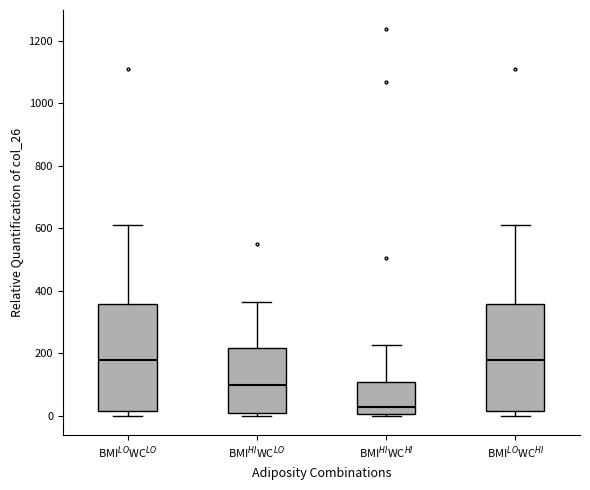

Reading left to right, read every box against the y-axis: the position of its median line, the range the box covers, and the ends of its whiskers. The values are not printed on the chart, so give them approximately, as read against the axis.

BMI$^{LO}$WC$^{LO}$: median 180, box 20 to 360, whiskers 0 to 620
BMI$^{HI}$WC$^{LO}$: median 100, box 0 to 220, whiskers 0 (just below the box's lower edge) to 360
BMI$^{HI}$WC$^{HI}$: median 20, box 0 to 100, whiskers 0 to 220
BMI$^{LO}$WC$^{HI}$: median 180, box 20 to 360, whiskers 0 to 620